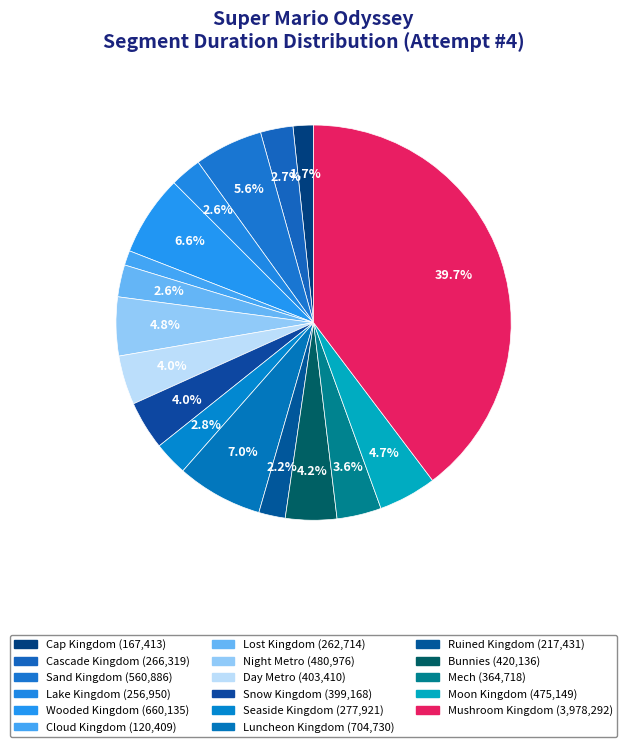

Is it true that Night Metro is 5% of the pie?

True